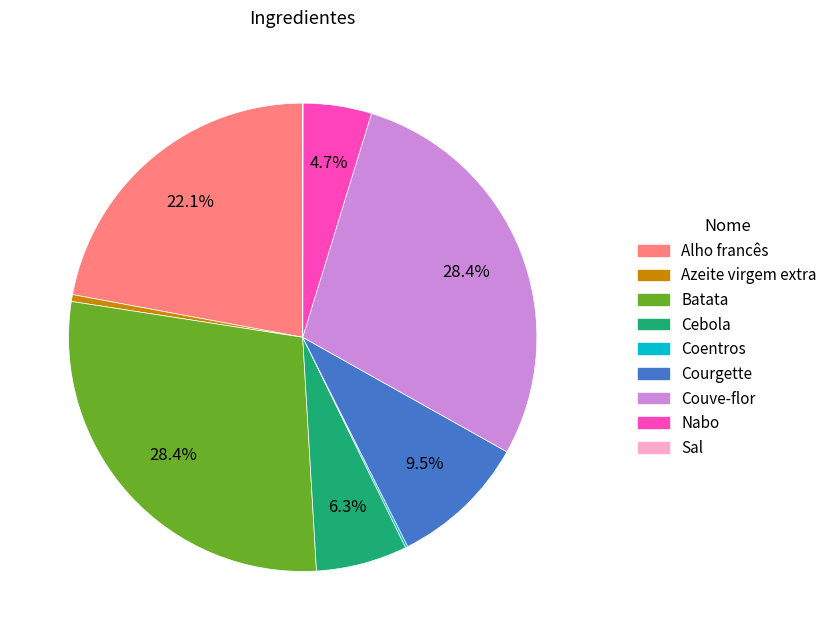

Is there any slice that represents more than half of the pie?

No